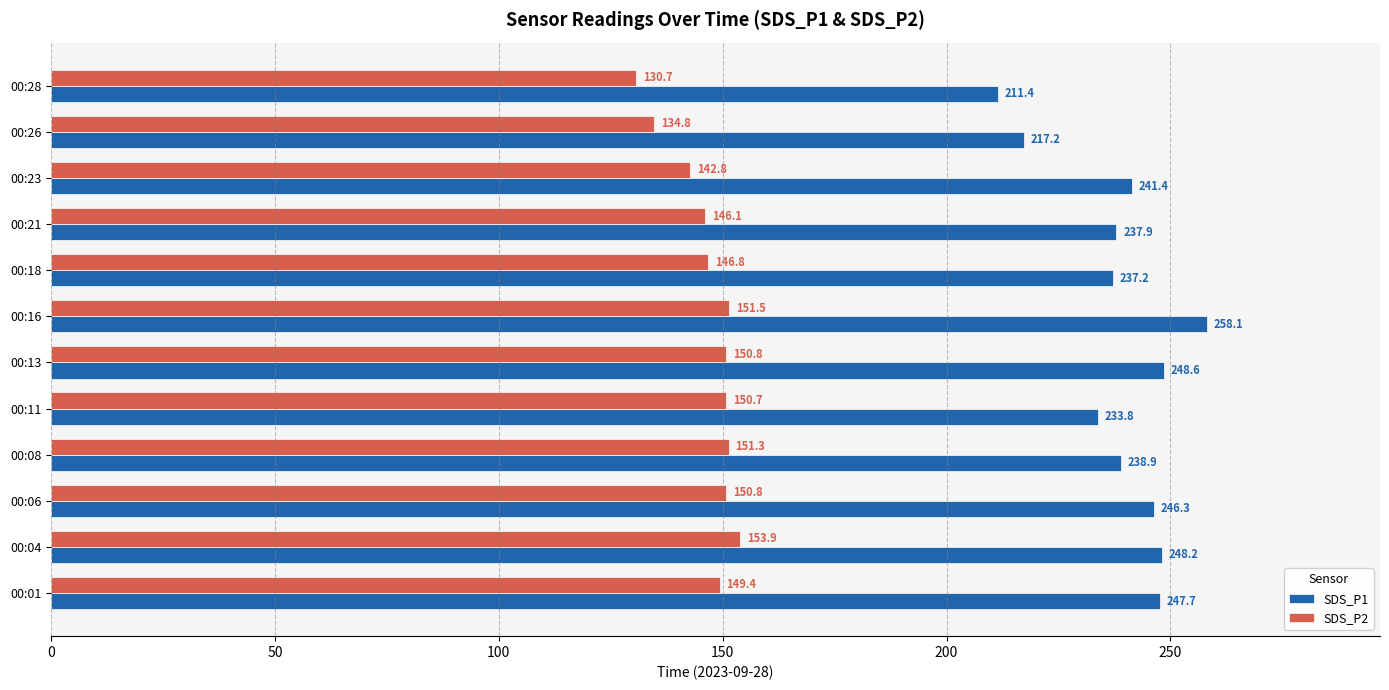

The value of SDS_P2 at 00:26 is 134.8. True or false?

True